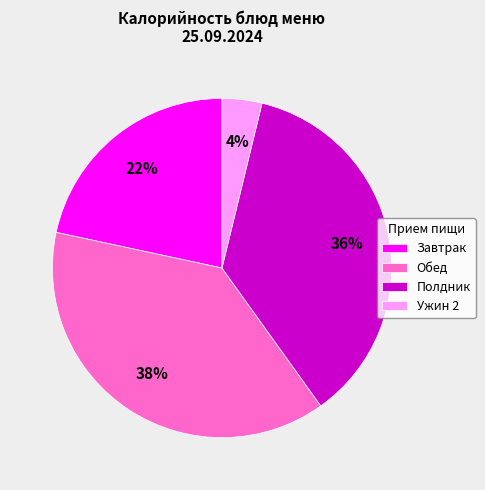

Between Завтрак and Обед, which is larger?

Обед